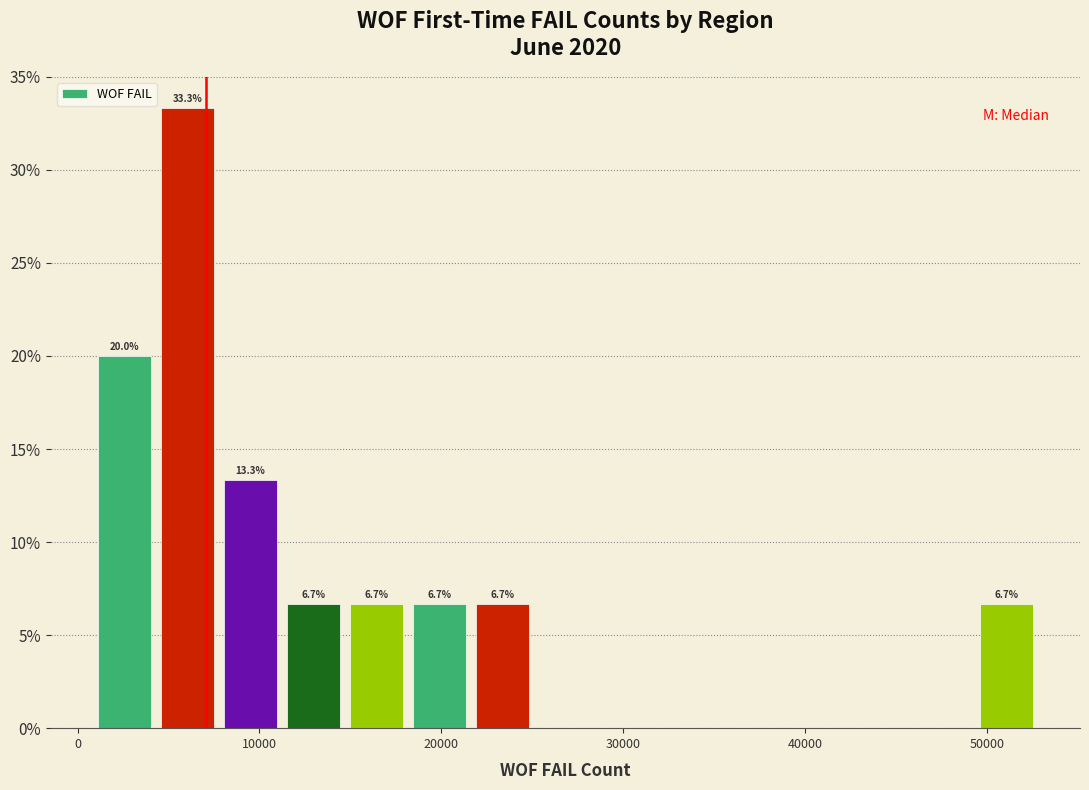

Read against the x-axis, roughly where is the centre of the tallest bar?

6000